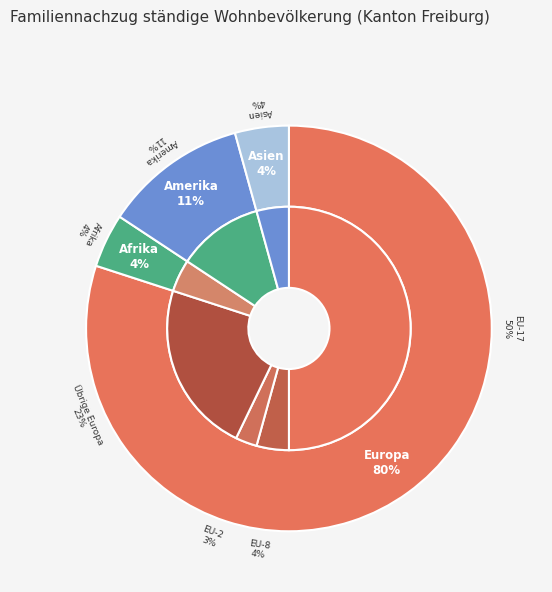

Is there a majority slice in this chart?

Yes